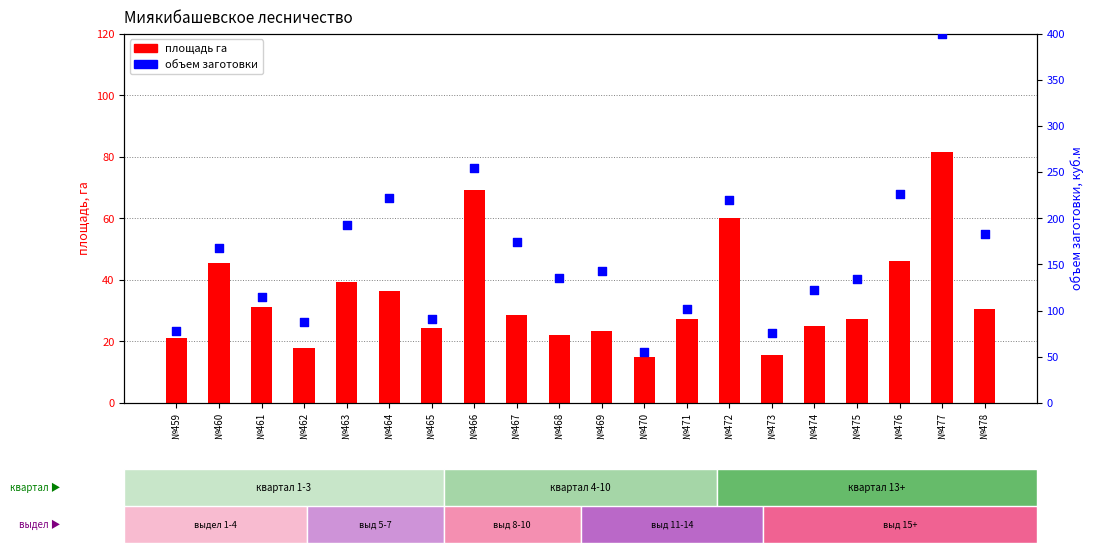

Is the value of площадь га at №476 greater than the value of объем заготовки at №465?

No